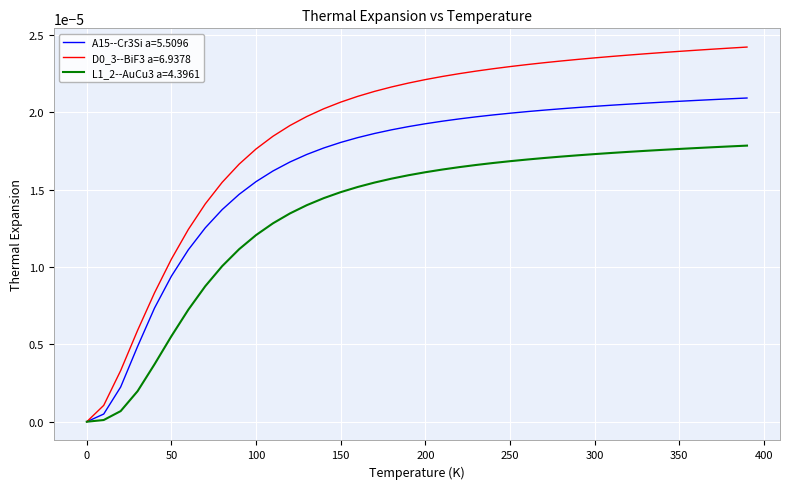

Count the number of data series in this chart.

3